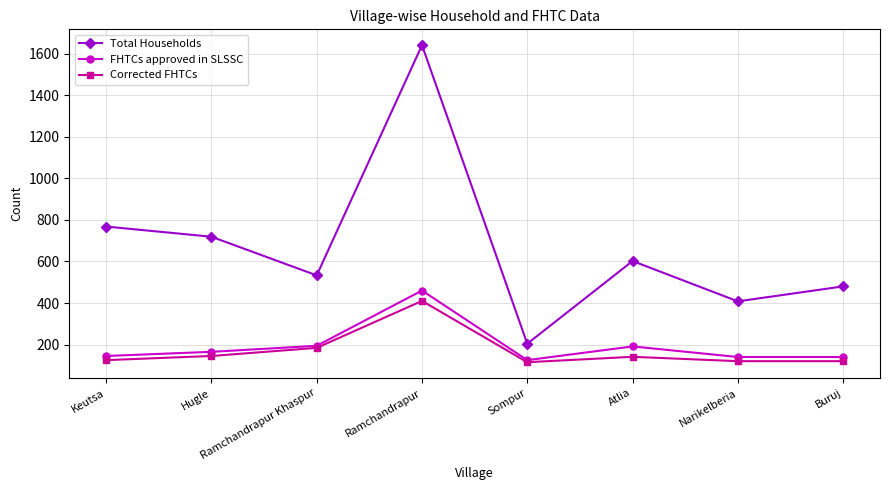

Which series has the widest spread of values?

Total Households